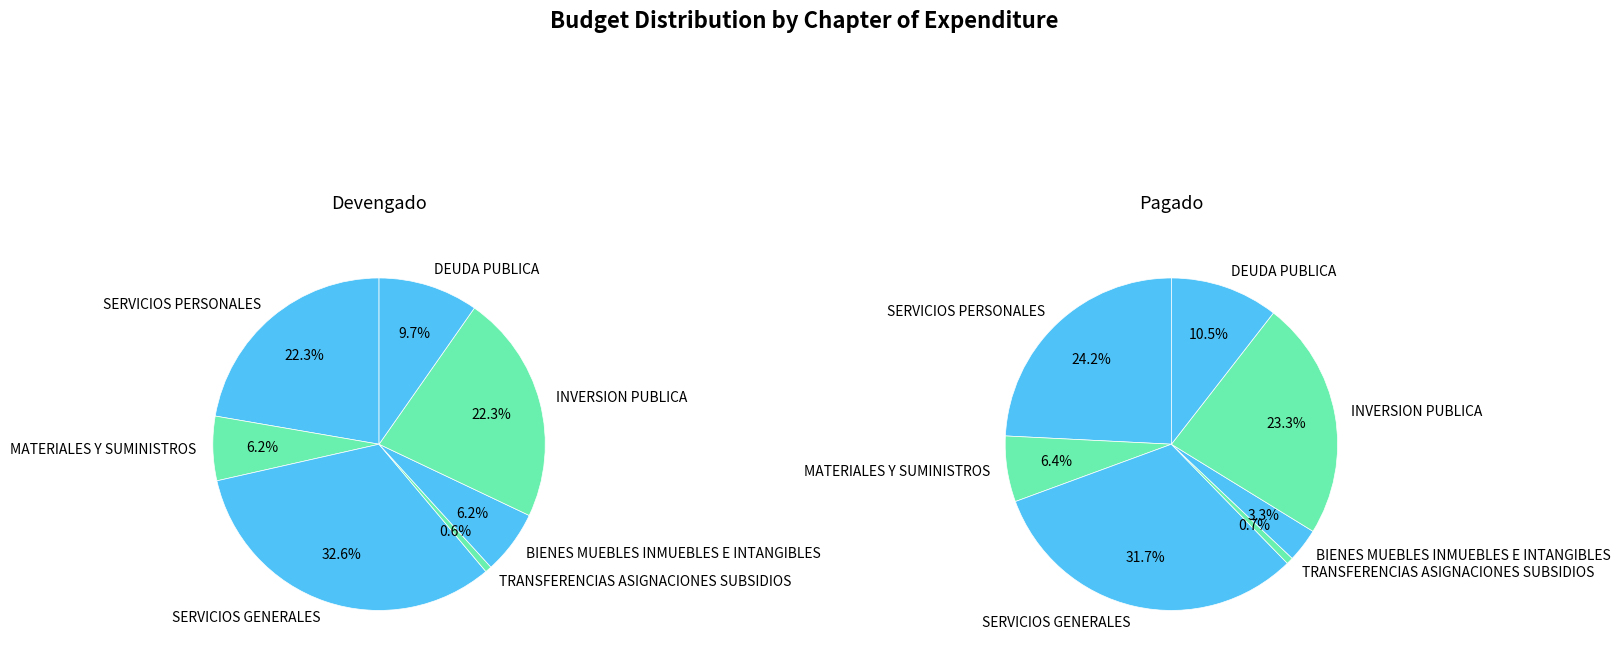

Do INVERSION PUBLICA and TRANSFERENCIAS ASIGNACIONES SUBSIDIOS together represent more than half of the pie?

No